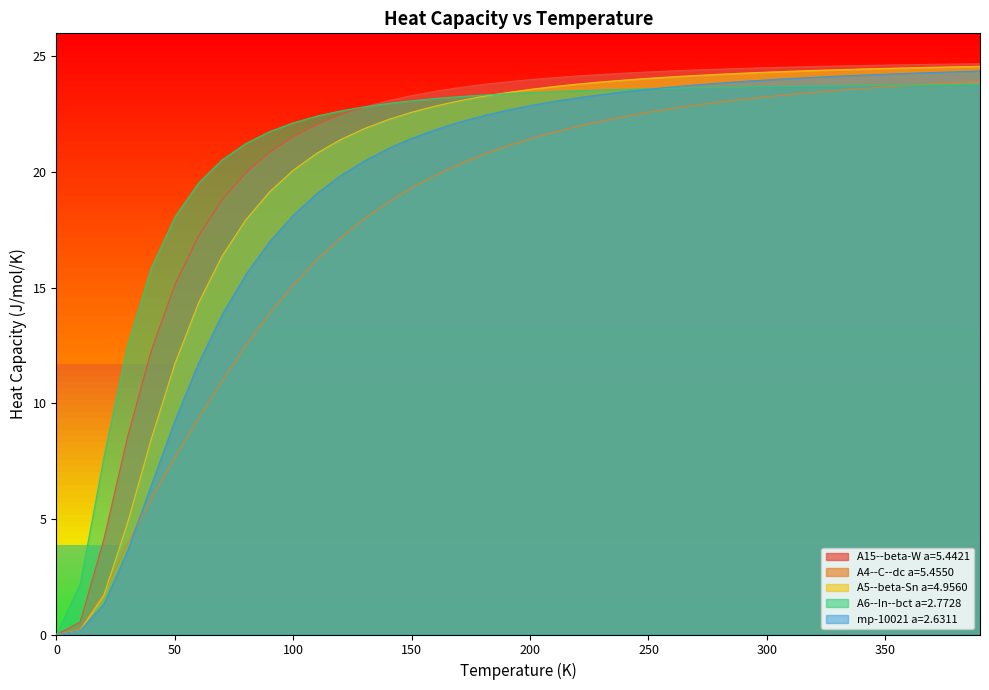

What is the maximum value shown in the chart?

24.7